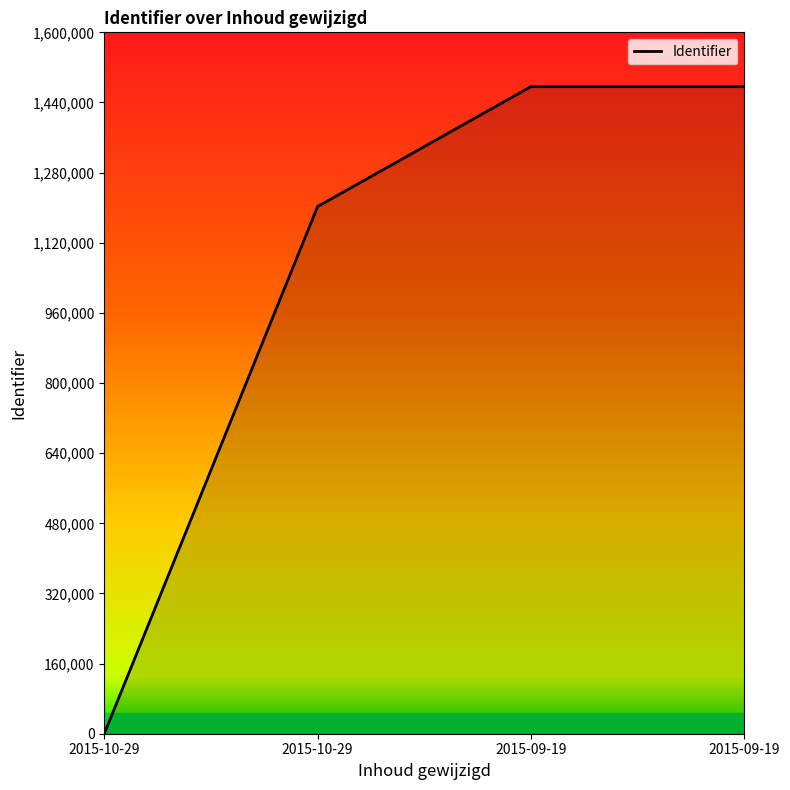

Is this an area chart (filled region under the line)?

Yes